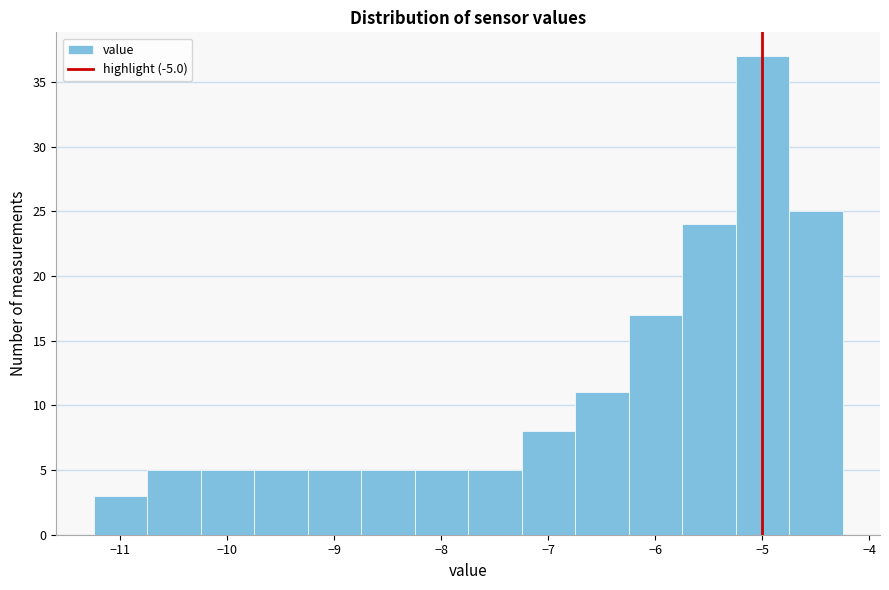

Over which range of the x-axis is the bar tallest?

-5.25 to -4.75